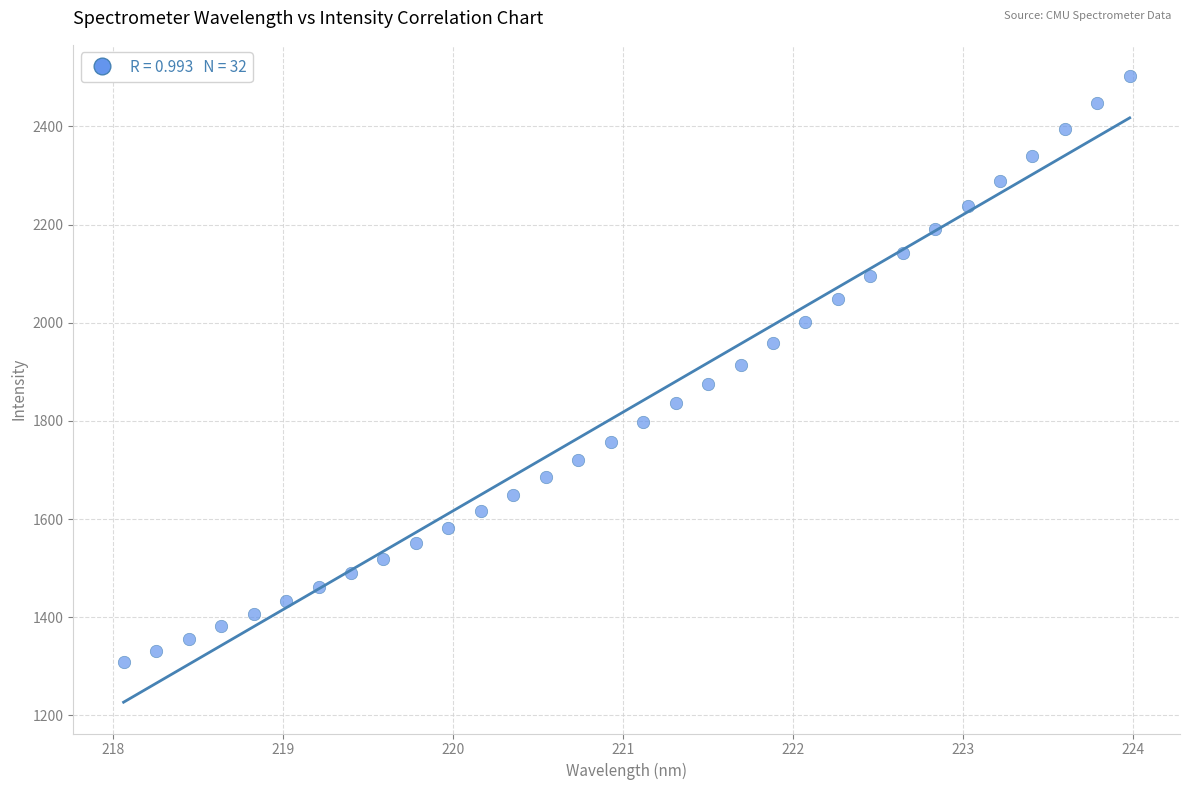

What is the range of X values (max minus min)?

5.9